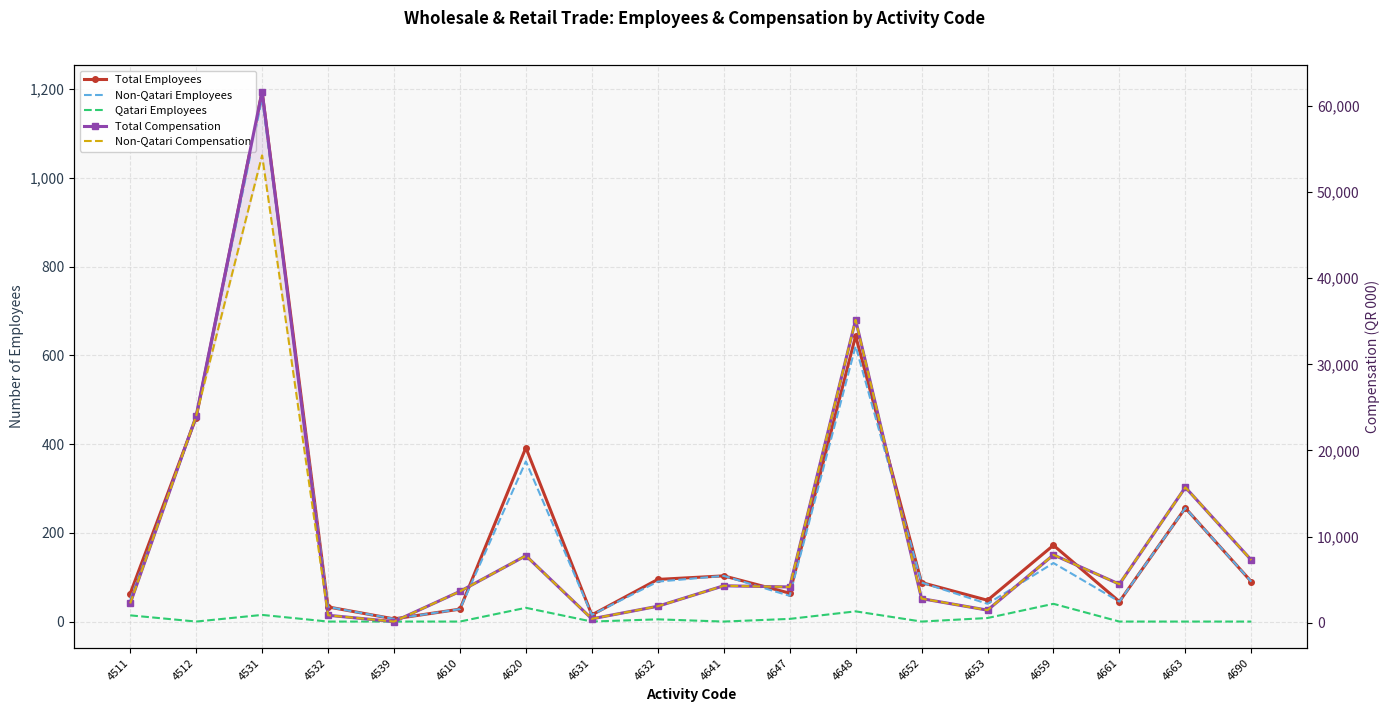

What is the difference between the highest and lowest values at 4661?

4484